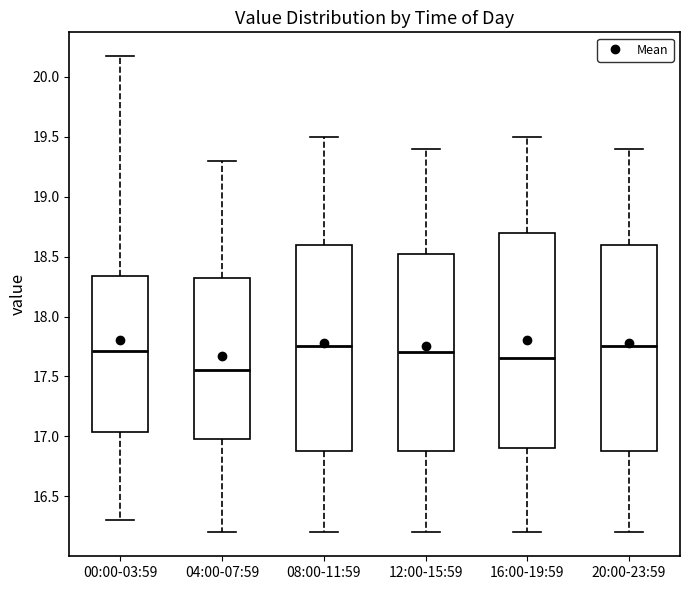

Which box has the lowest median line?

04:00-07:59